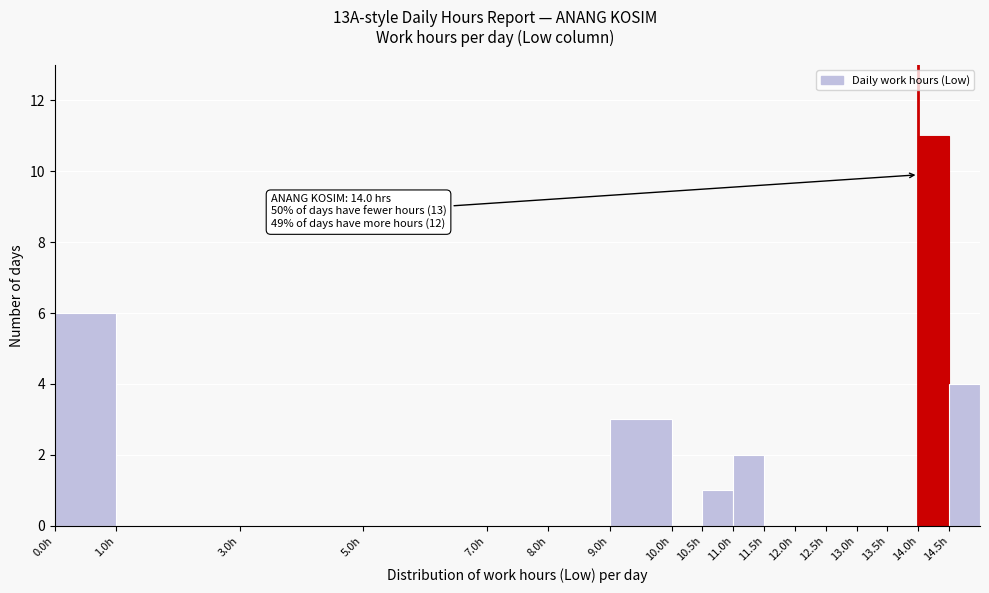

Which range on the x-axis has the tallest bar?

14.0 to 14.5